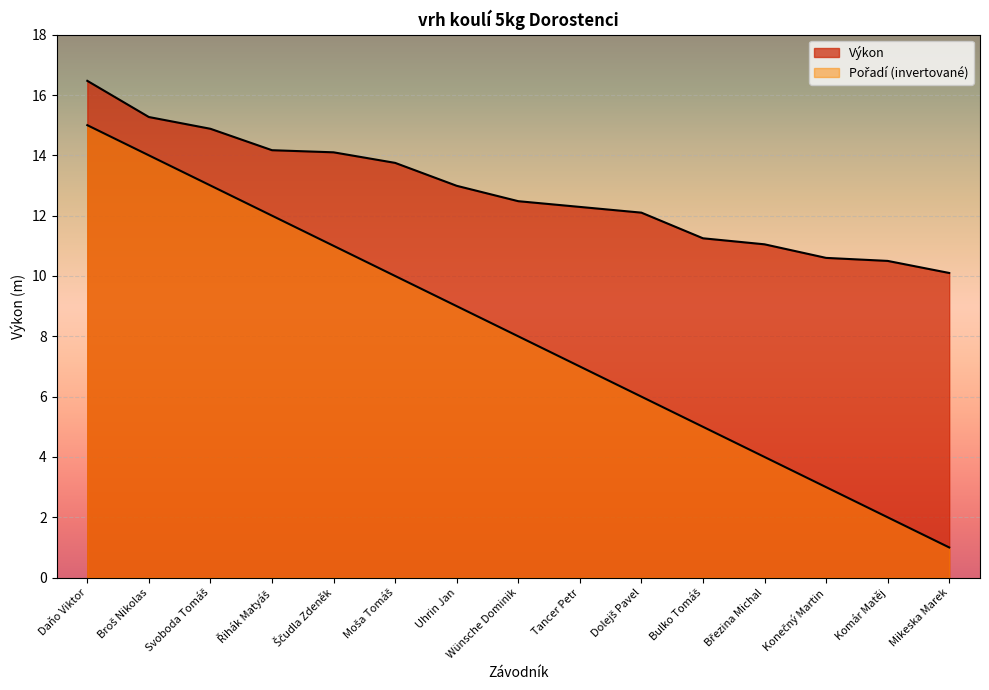

True or false: Pořadí and Výkon cross at least once.

False